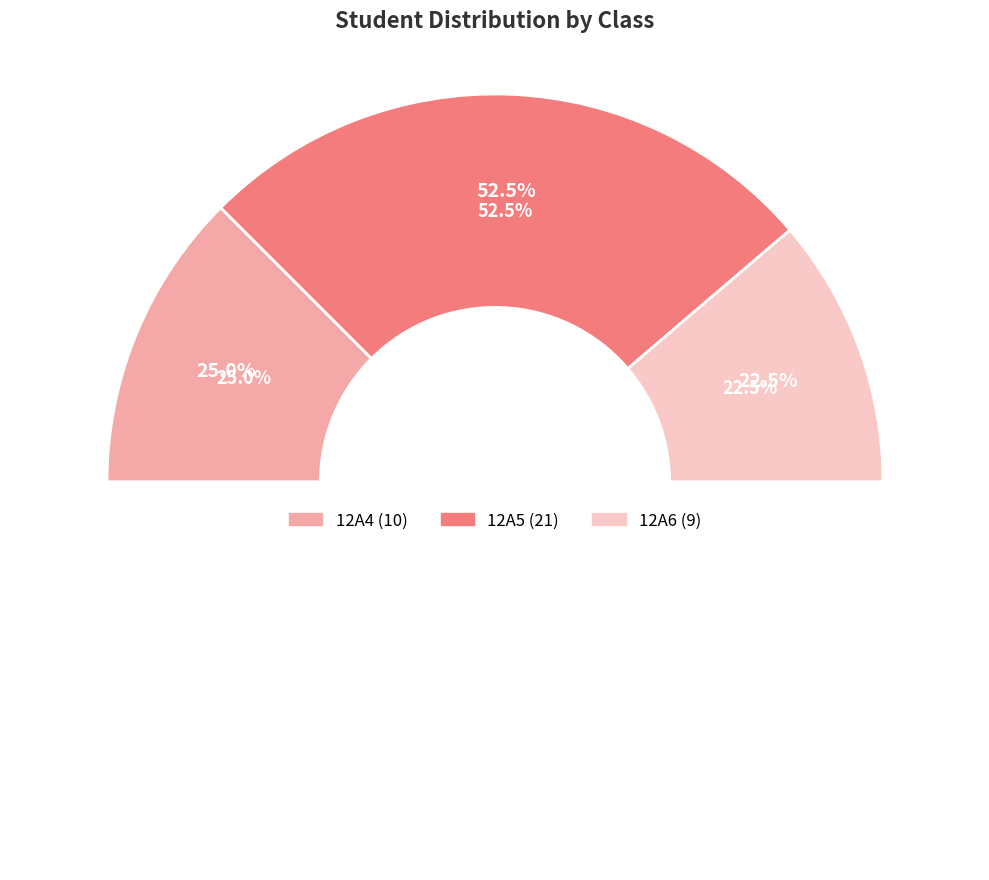

What is the change in value from 12A5 to 12A6?

-12